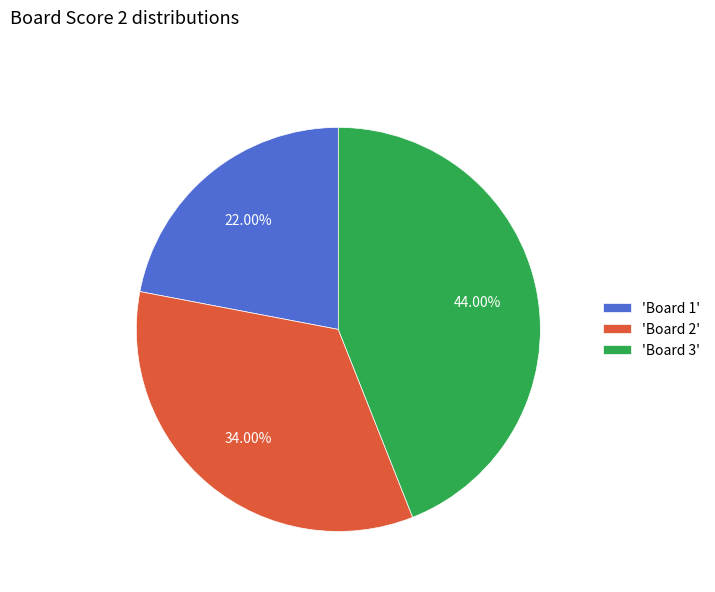

Does 'Board 1' account for over 50% of the chart?

No